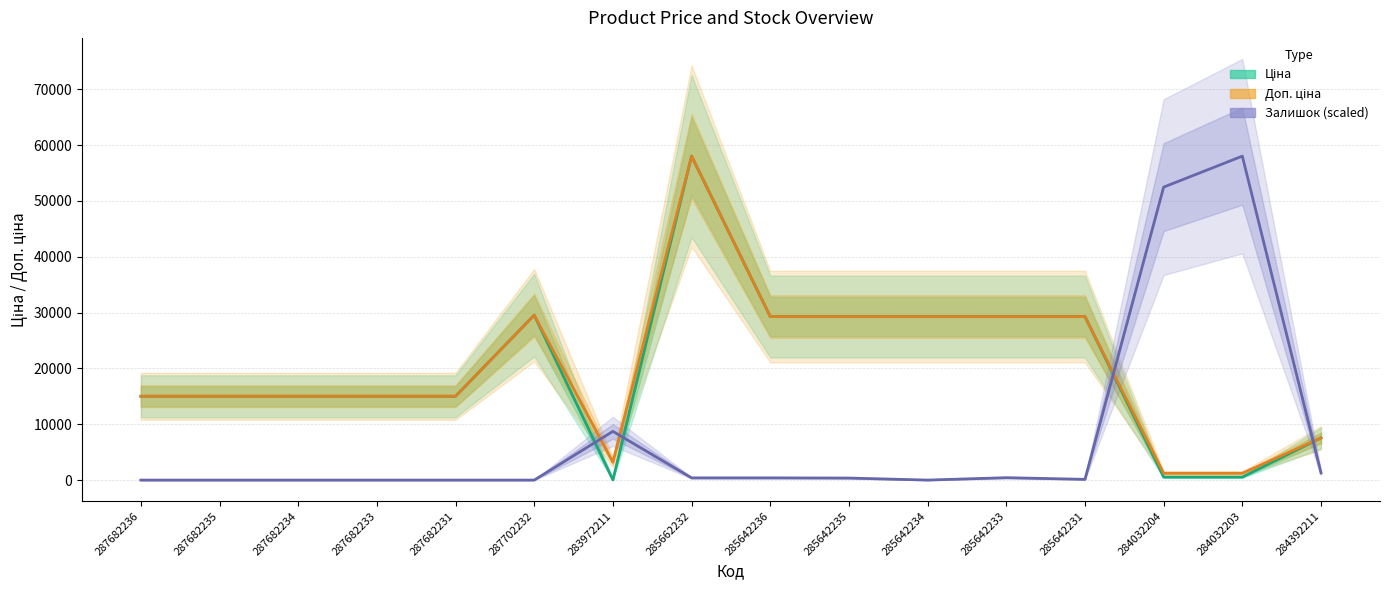

List the series in order of their peak value, highest first.

Ціна, Доп. ціна, Залишок (scaled)